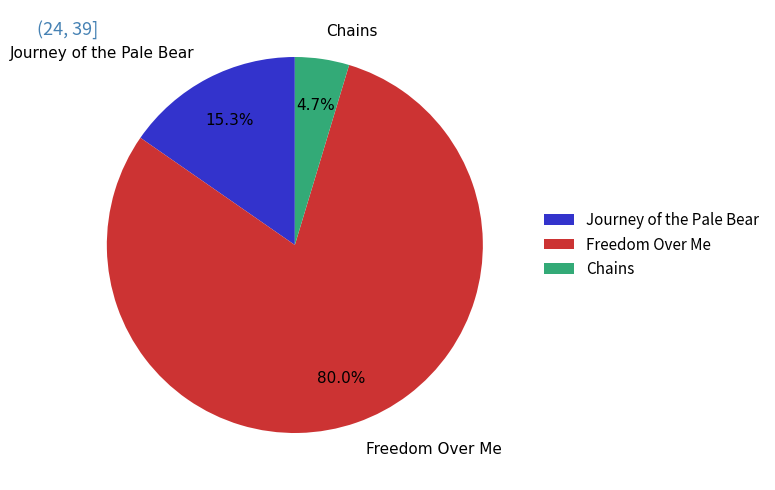

What is the total percentage of Freedom Over Me and Chains?

84.7%